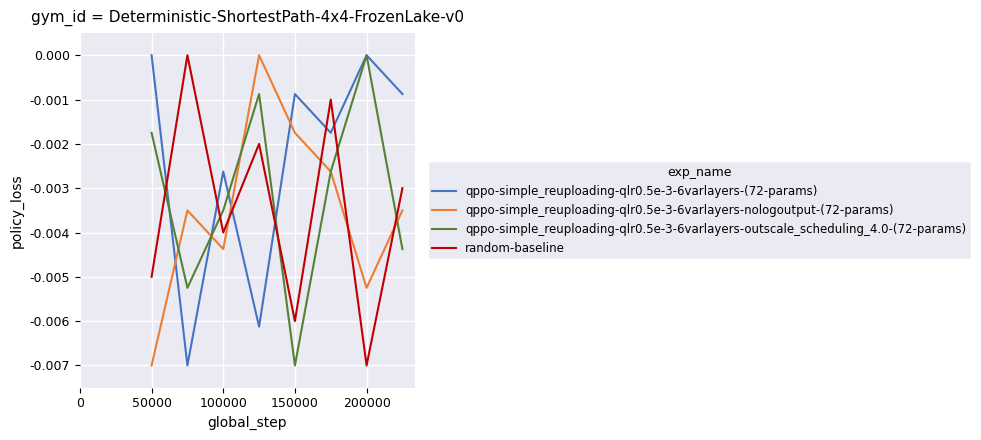

How many times do qppo-simple_reuploading-qlr0.5e-3-6varlayers-(72-params) and random-baseline cross each other?

6